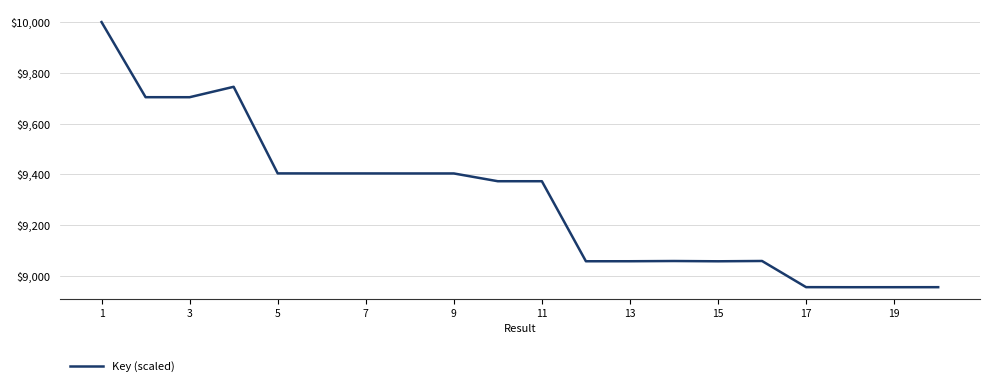

What is the maximum value shown in the chart?

10000.0